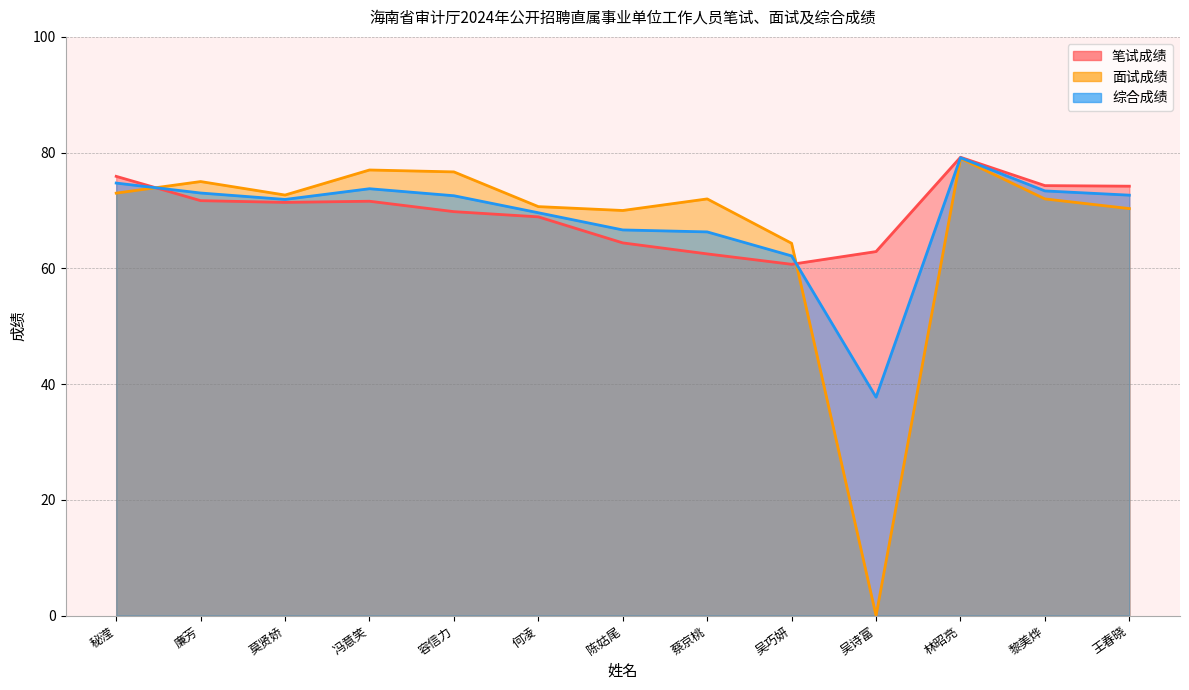

How many lines are shown in the chart?

3